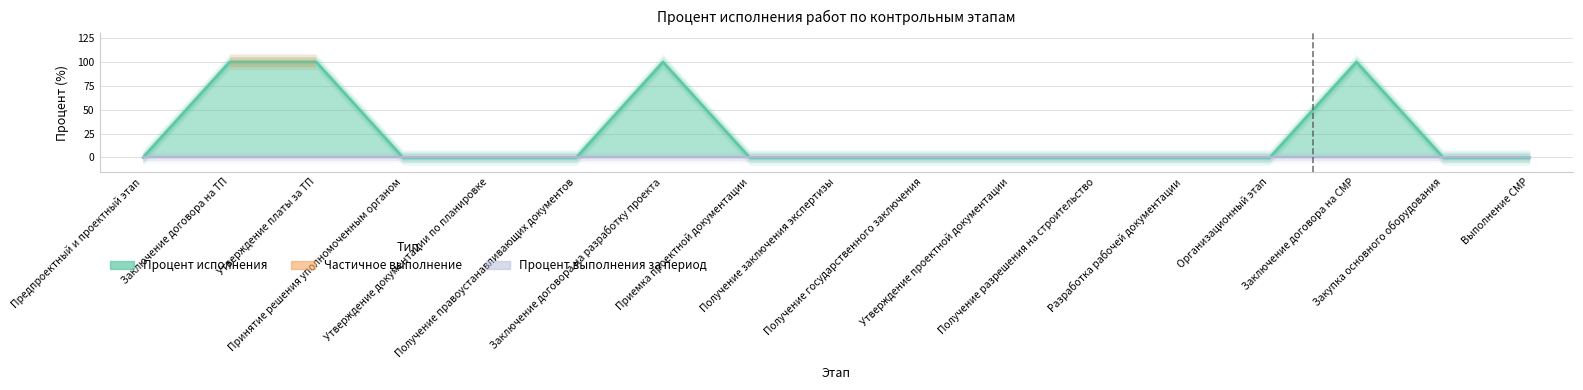

Between Утверждение платы за ТП and Выполнение СМР, which is larger?

Утверждение платы за ТП